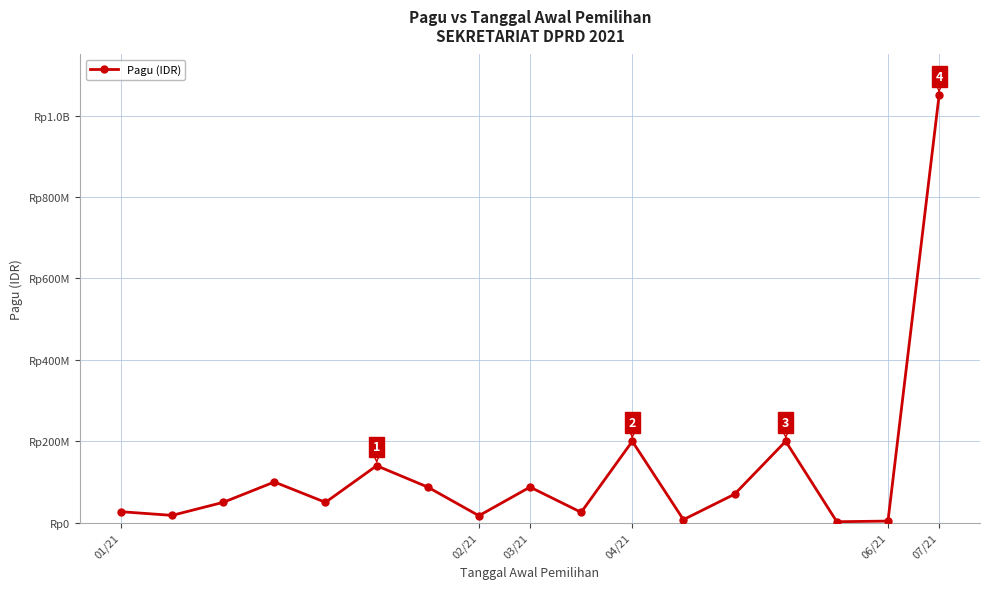

Is this an area chart (filled region under the line)?

No